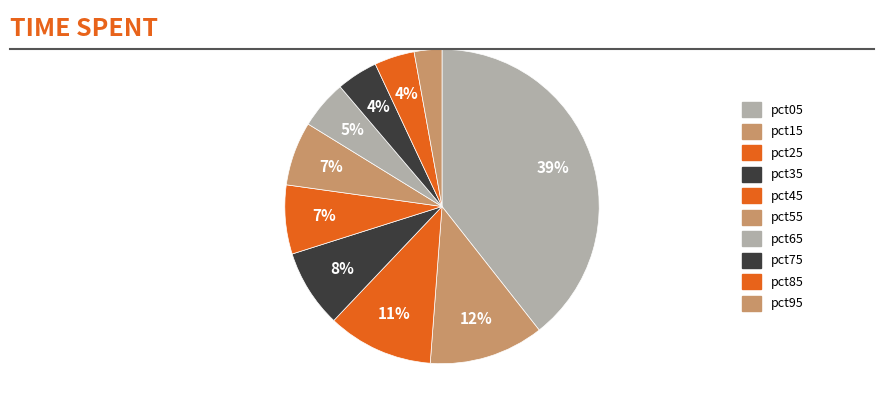

Does any single category account for the majority?

No